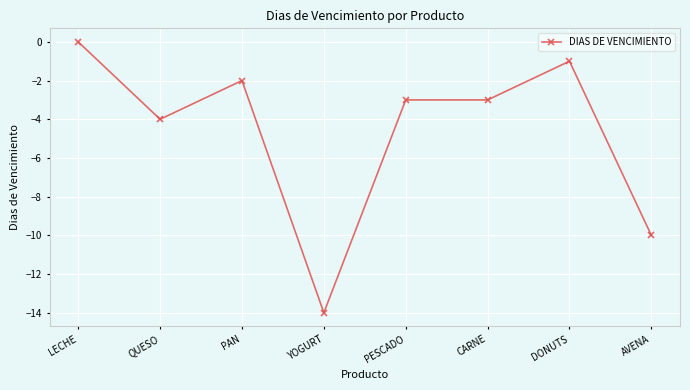

At which category does the chart reach its minimum across all series?

YOGURT